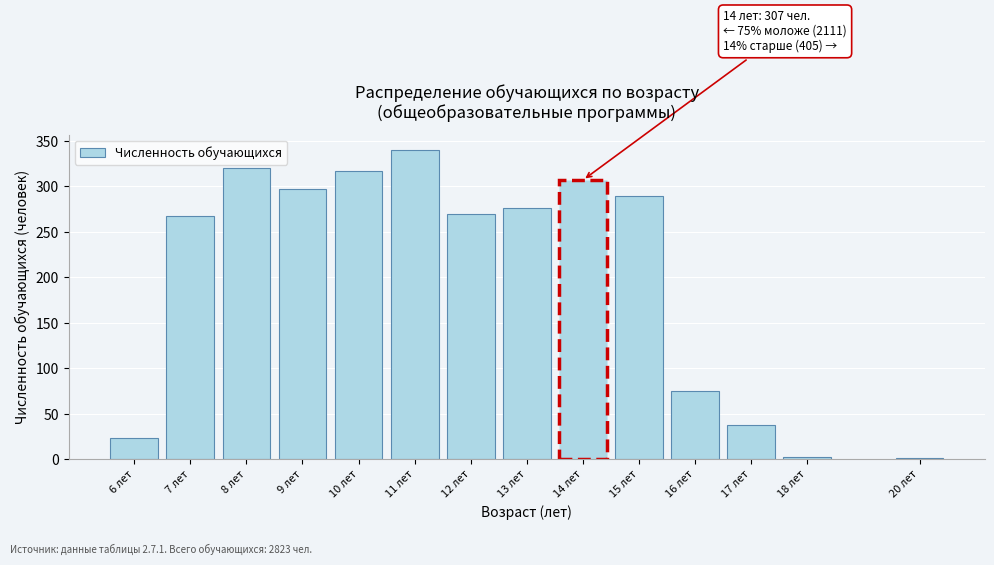

Which label corresponds to the largest value in the chart?

11 лет